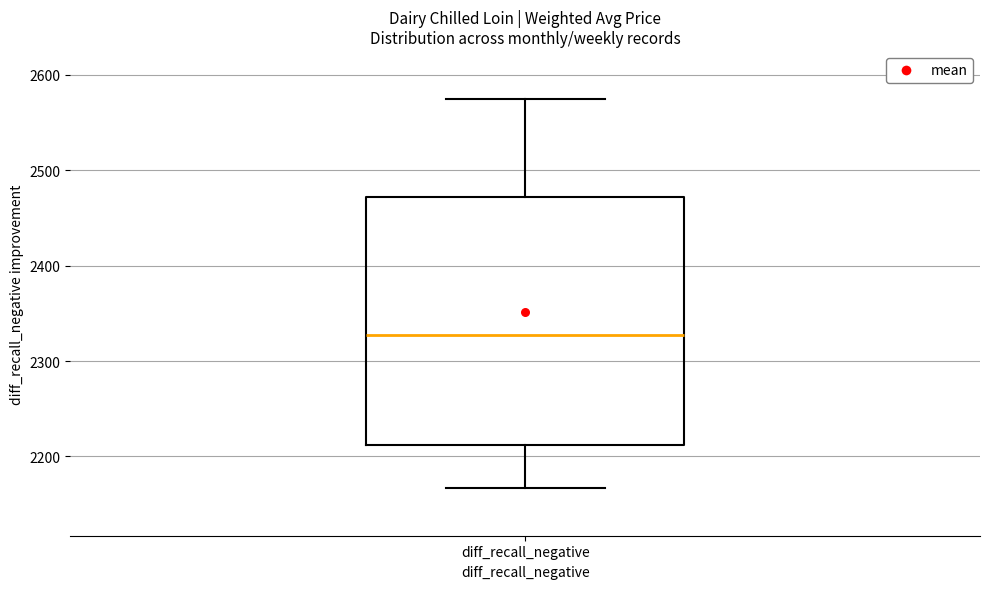

Transcribe this box plot: give where the median line is, the range the box spans, and where the two whiskers end, as read against the y-axis. The values are not printed on the chart, so give them approximately, as read against the axis.

median 2330, box 2210 to 2470, whiskers 2170 to 2580